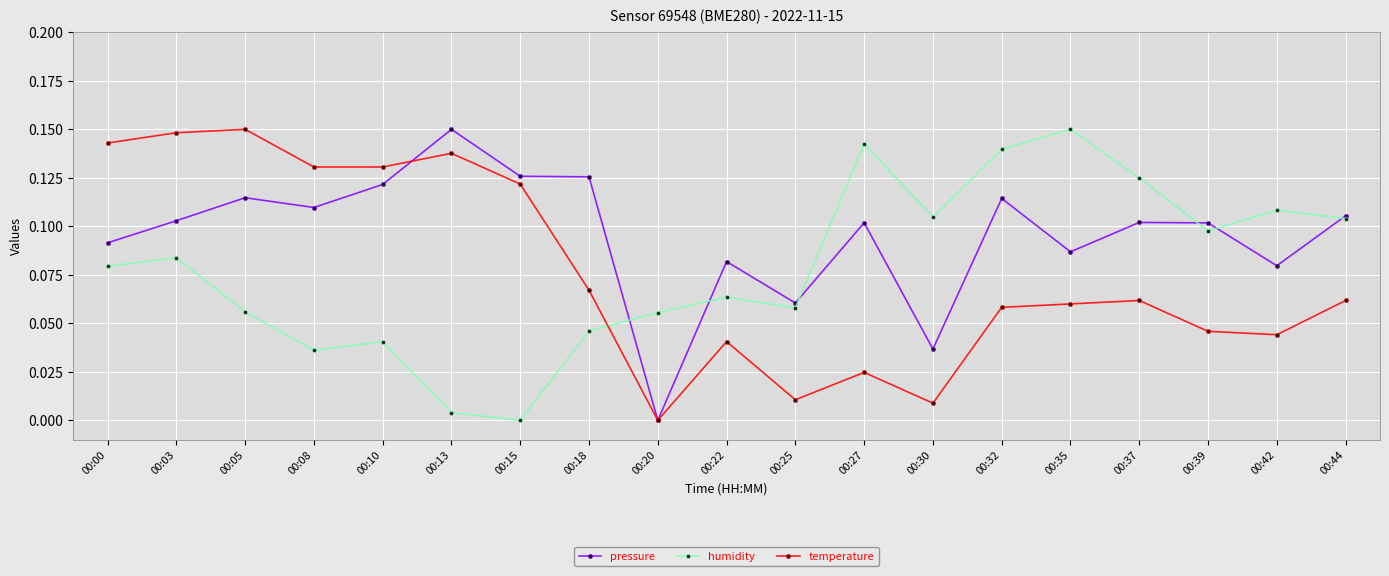

Where do pressure and temperature first cross each other?

00:10 and 00:13